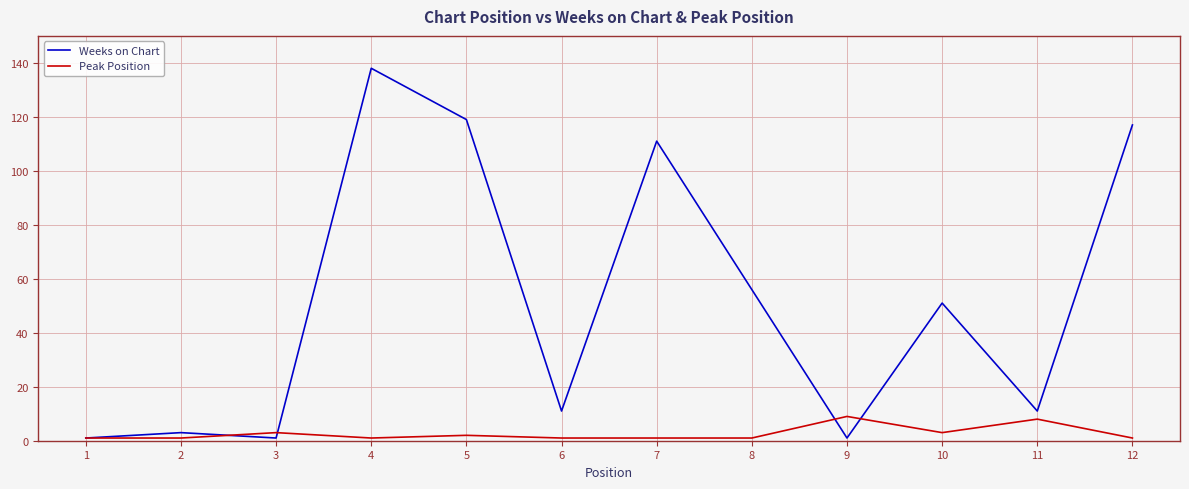

Which category has the highest value in the Weeks on Chart series?

4